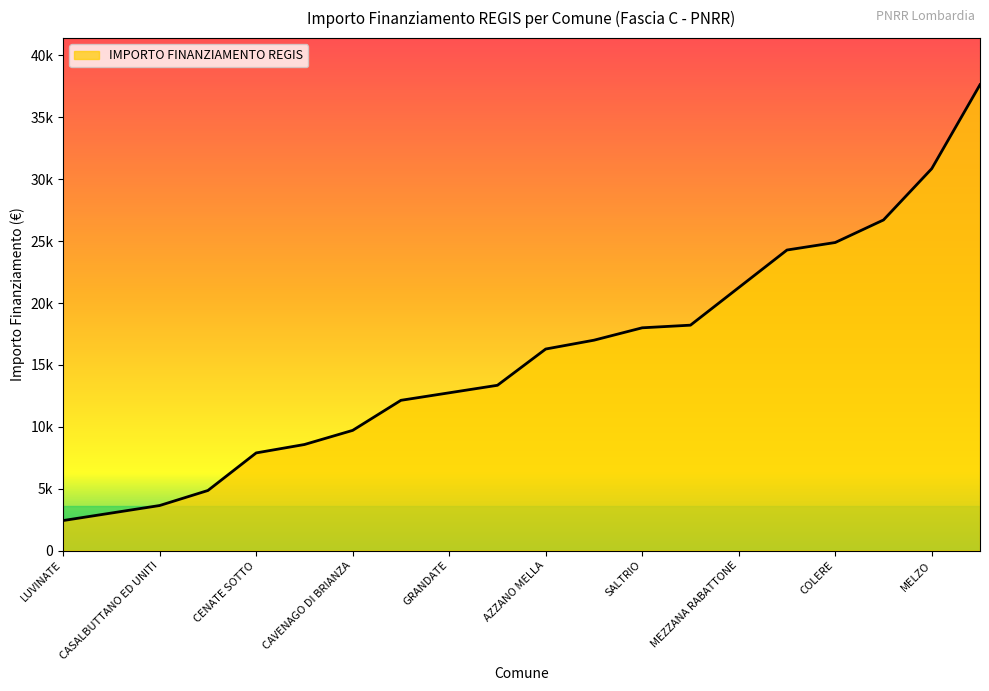

What is the label of the 5th point from the right?

BONATE SOTTO